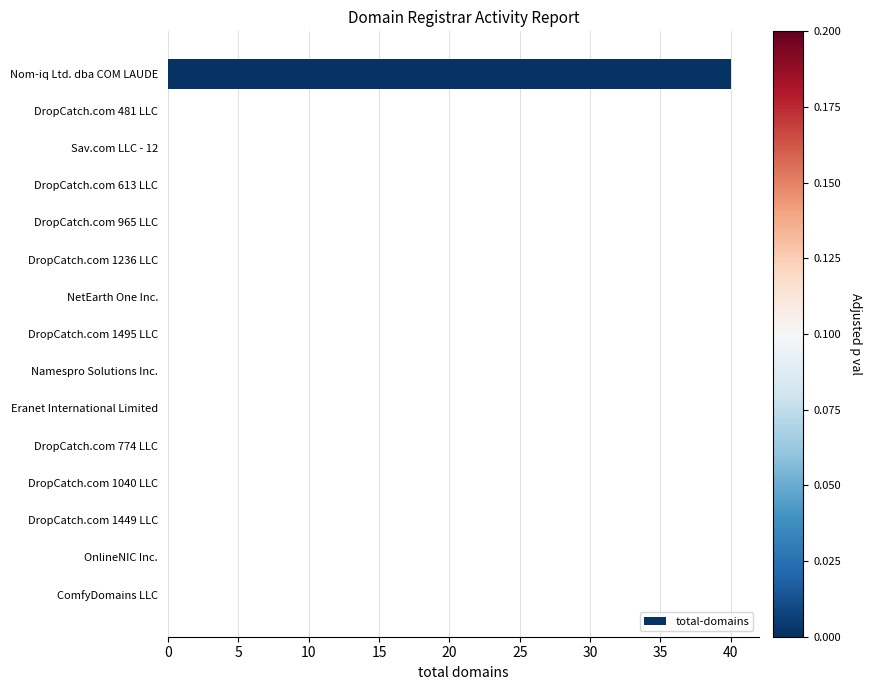

Reading top to bottom, transcribe all the data shown in this chart.

Nom-iq Ltd. dba COM LAUDE=40	DropCatch.com 481 LLC=0	Sav.com LLC - 12=0	DropCatch.com 613 LLC=0	DropCatch.com 965 LLC=0	DropCatch.com 1236 LLC=0	NetEarth One Inc.=0	DropCatch.com 1495 LLC=0	Namespro Solutions Inc.=0	Eranet International Limited=0	DropCatch.com 774 LLC=0	DropCatch.com 1040 LLC=0	DropCatch.com 1449 LLC=0	OnlineNIC Inc.=0	ComfyDomains LLC=0